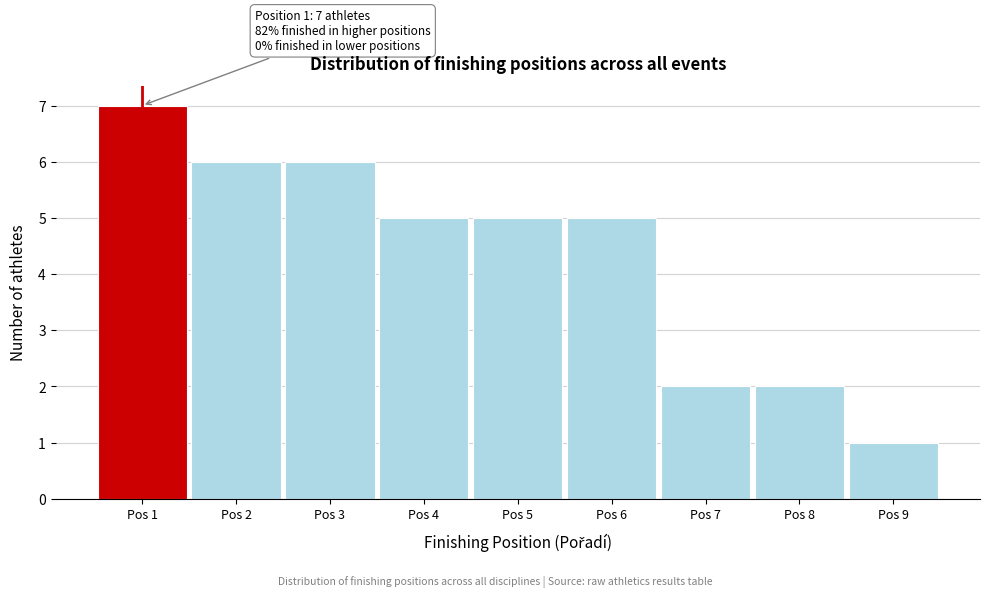

Over which range of the x-axis is the bar tallest?

0.5 to 1.5